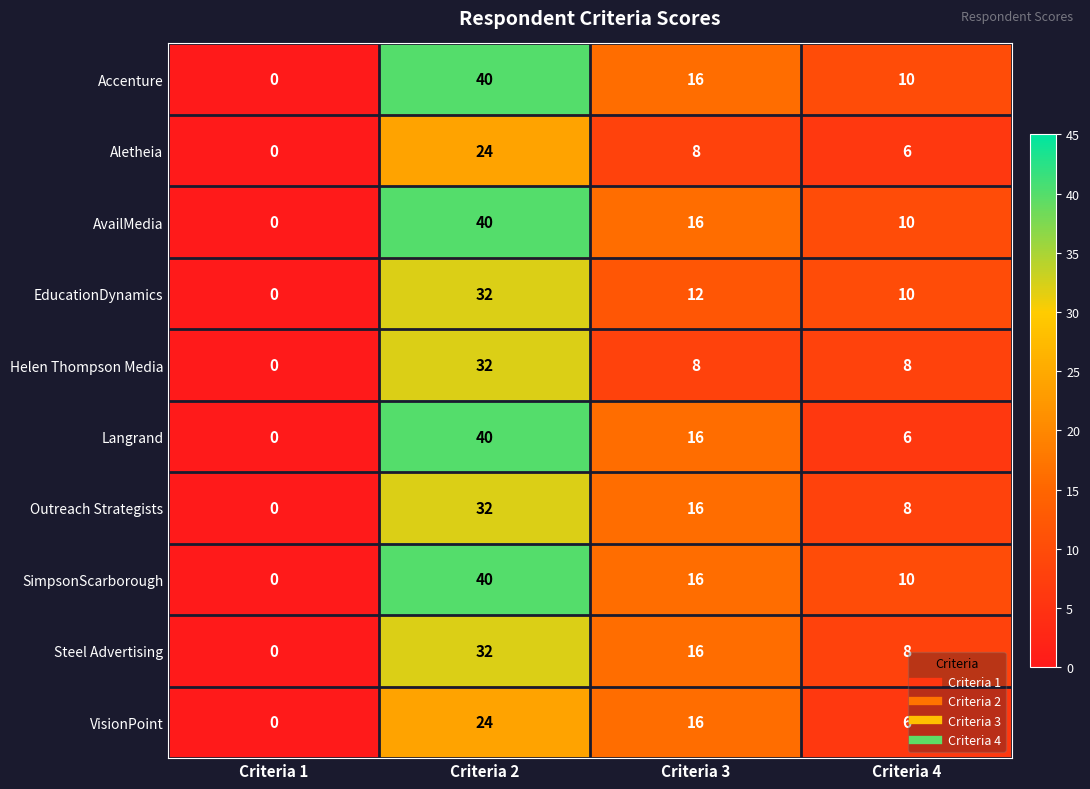

At which category is the sum across all series the highest?

Criteria 2